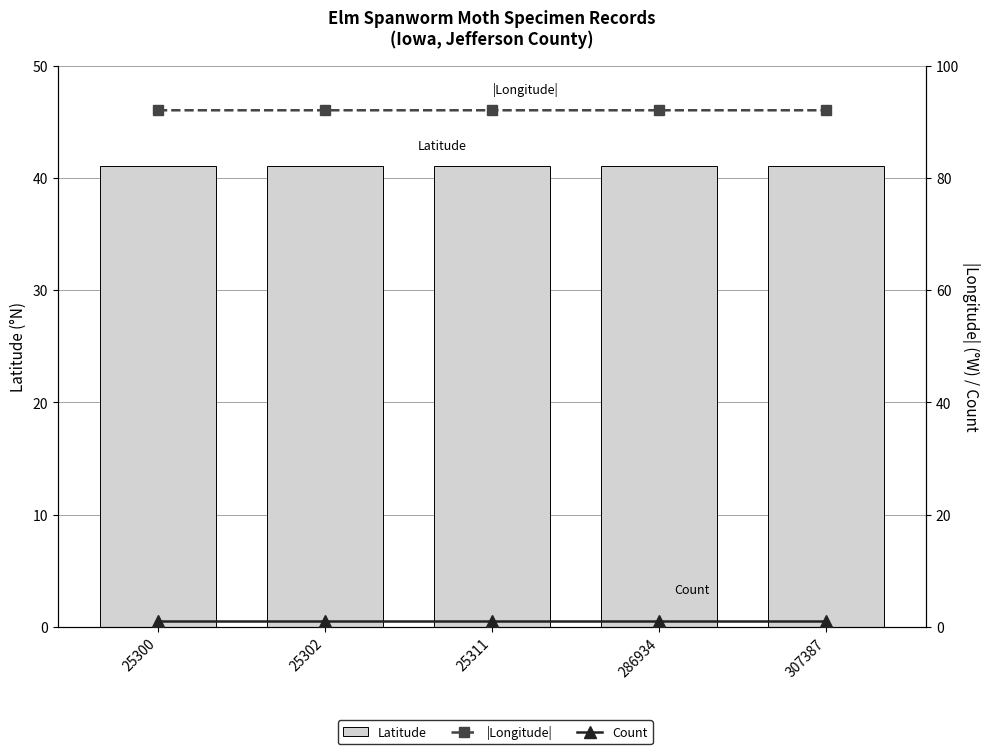

What is the total value across all series at 25300?

134.1